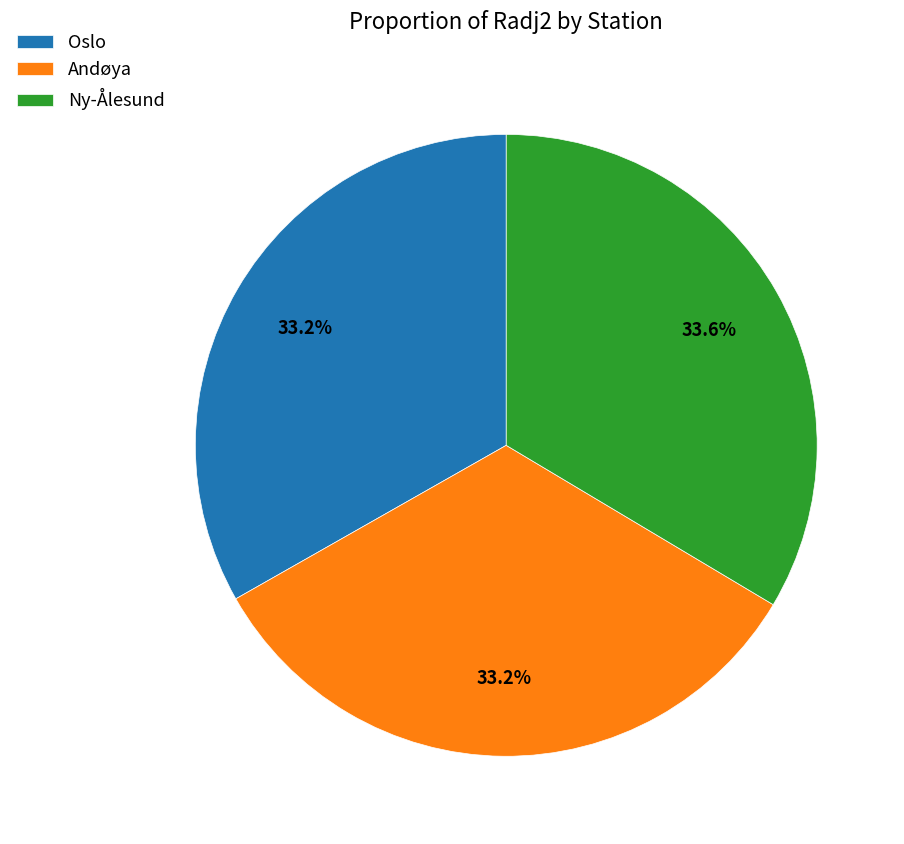

Is it true that Ny-Ålesund is 34% of the pie?

True